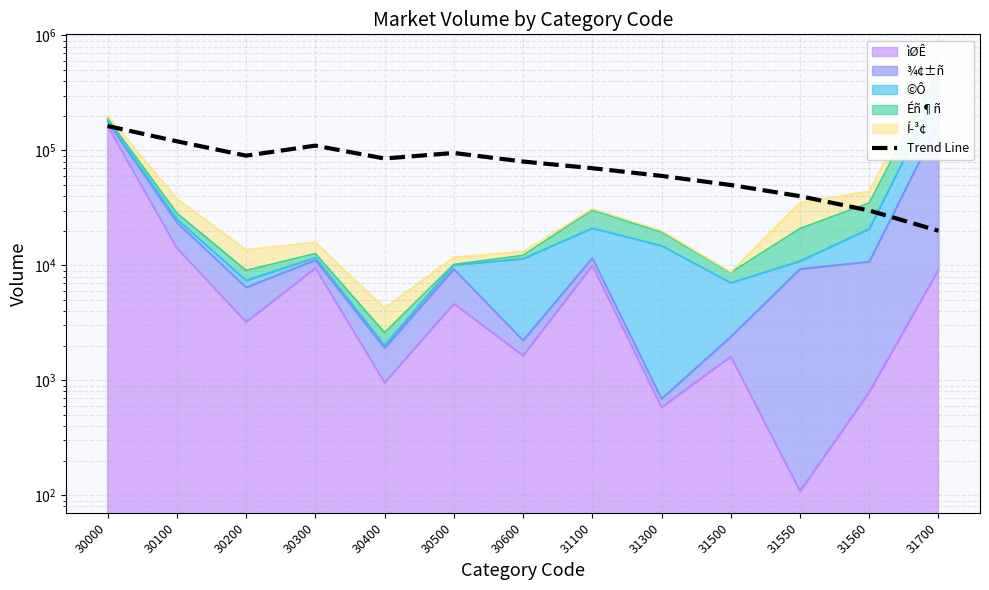

Which category has the lowest value across all series?

31700